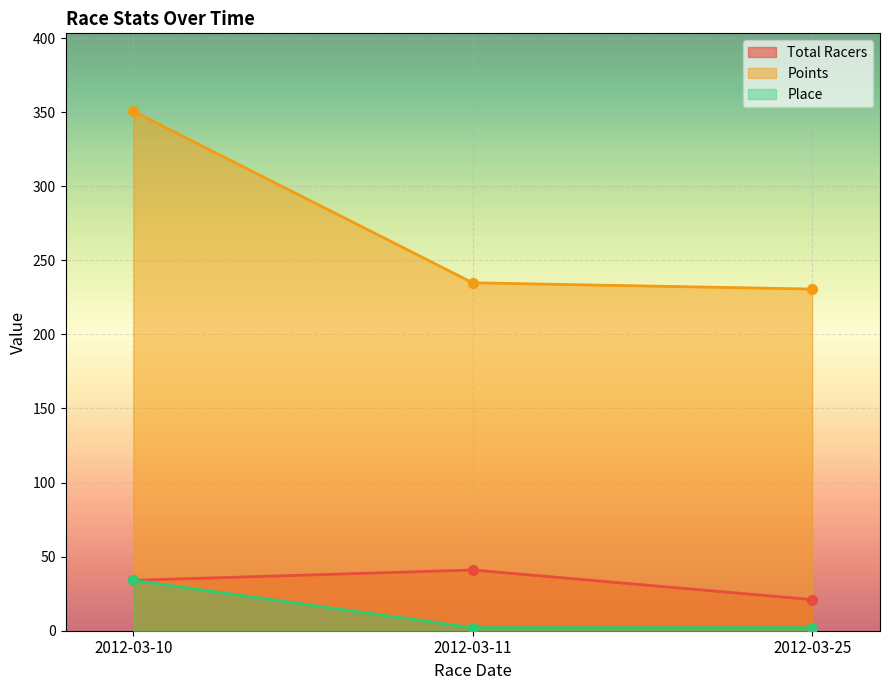

What is the value of the Total Racers point at the 2nd from the left?

41.0